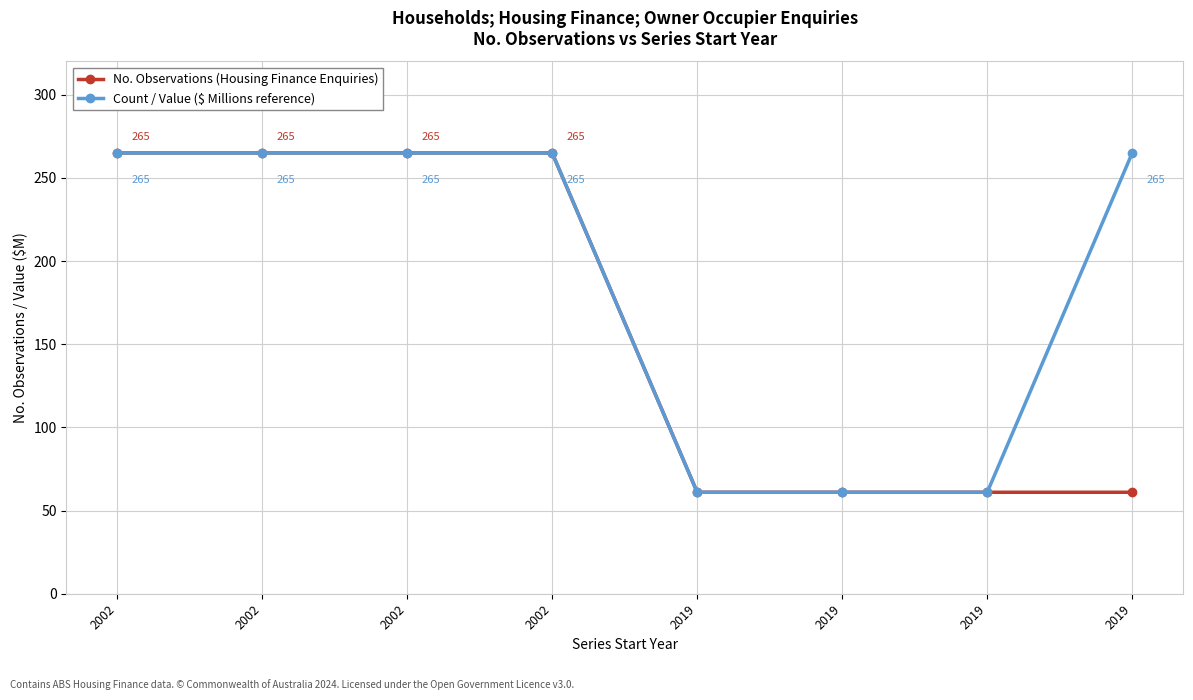

What are all the series names shown in the legend?

No. Observations (Housing Finance Enquiries), Count / Value ($ Millions reference)